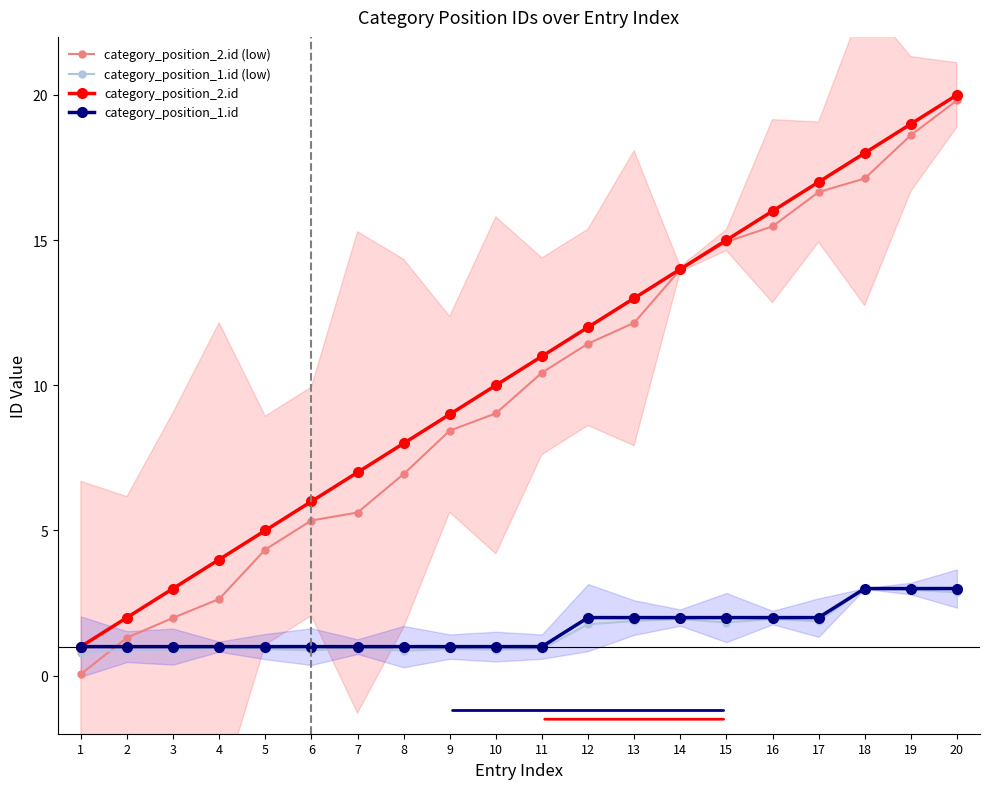

What is the value of the category_position_2.id point at the 16th from the left?

16.0